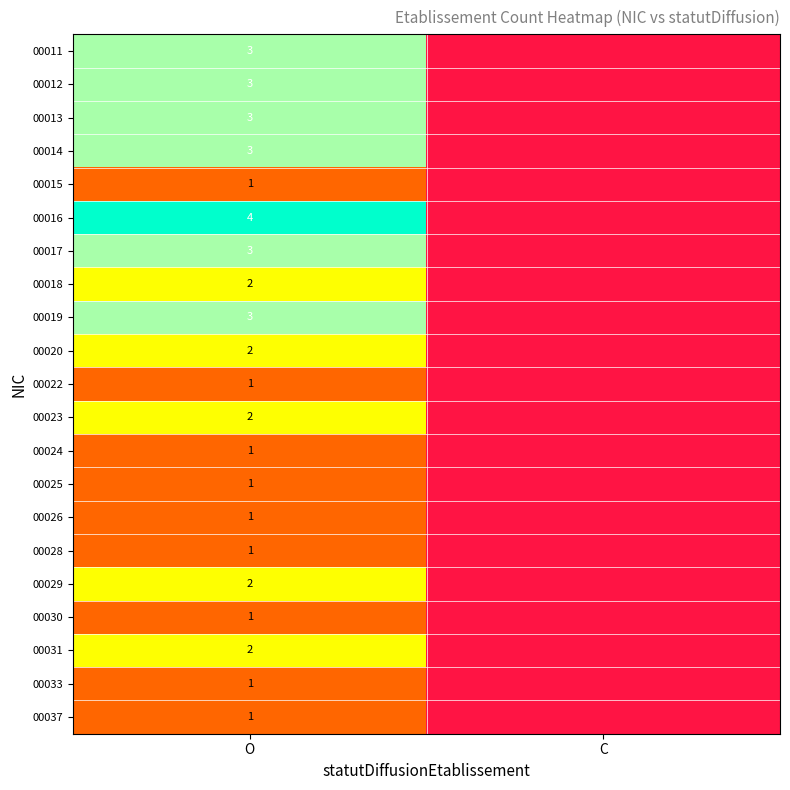

At how many categories does at least one series exceed 2?

1